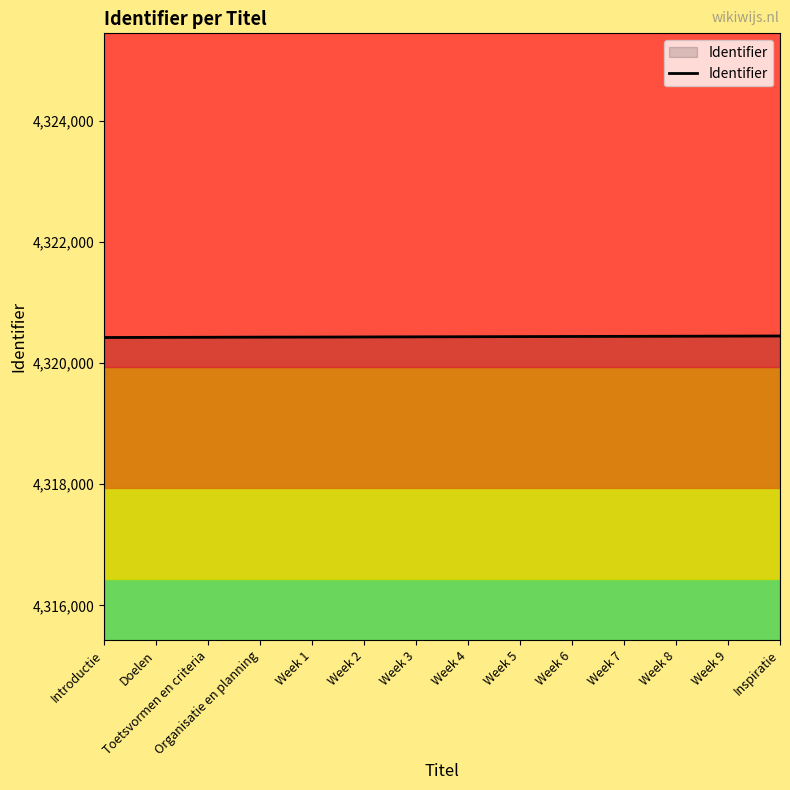

Does the chart have visible grid lines?

No